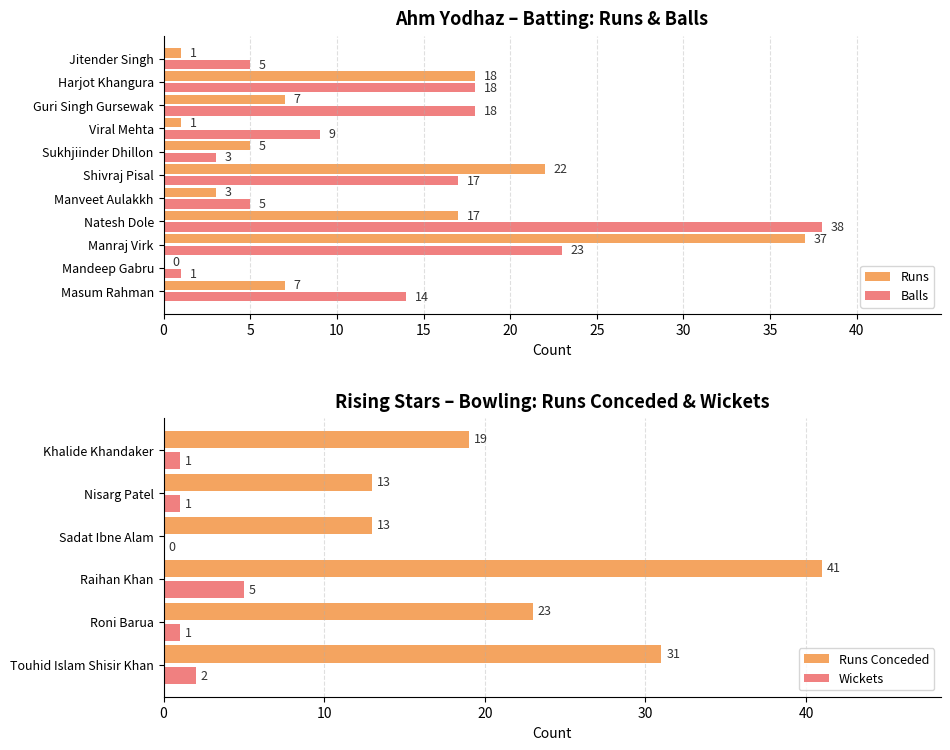

Reading left to right, extract all data points from this chart.

Runs: 7	0	37	17	3	22	5	1	7	18	1
Balls: 14	1	23	38	5	17	3	9	18	18	5